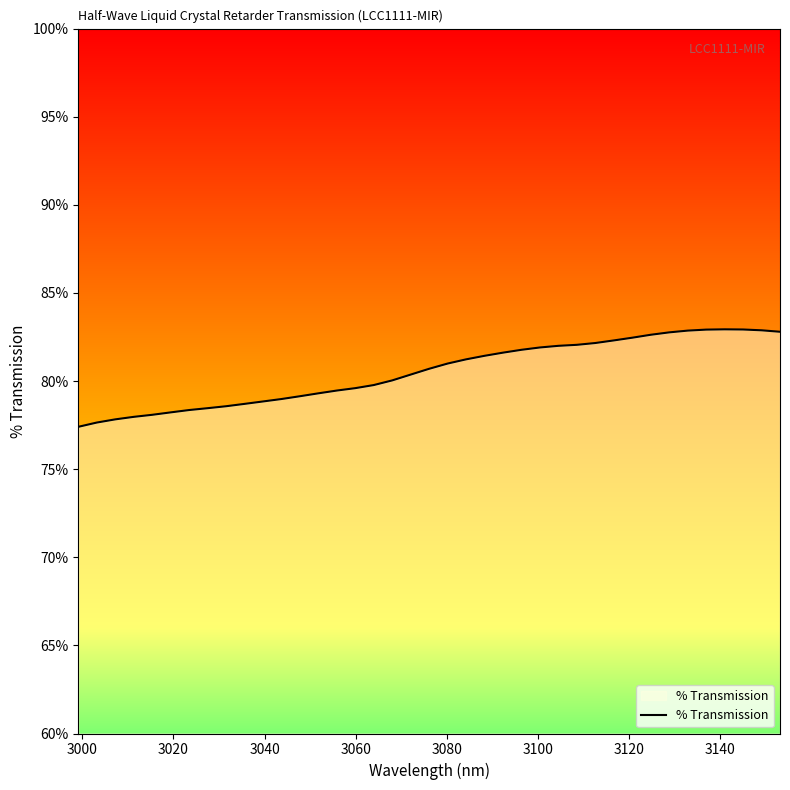

What is the difference between the maximum and minimum values?

5.5